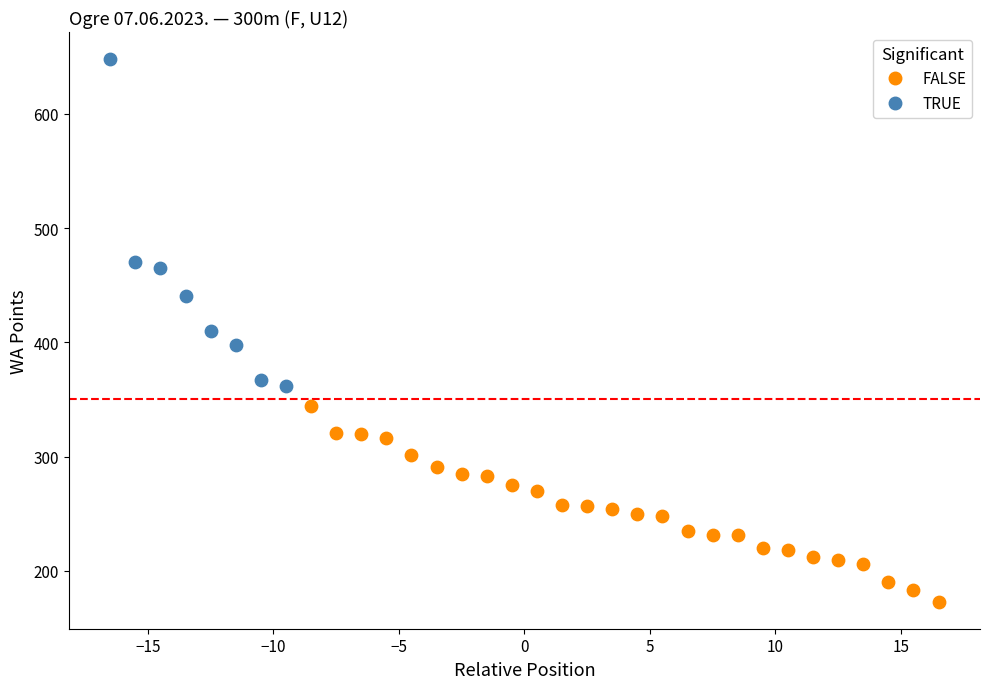

What are all the series names shown in the legend?

FALSE, TRUE